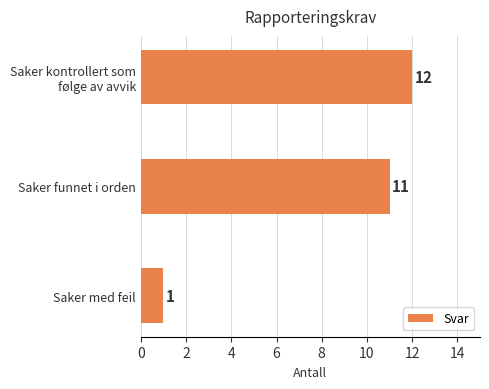

List the labels in order of value, smallest first.

Saker med feil, Saker funnet i orden, Saker kontrollert som
følge av avvik